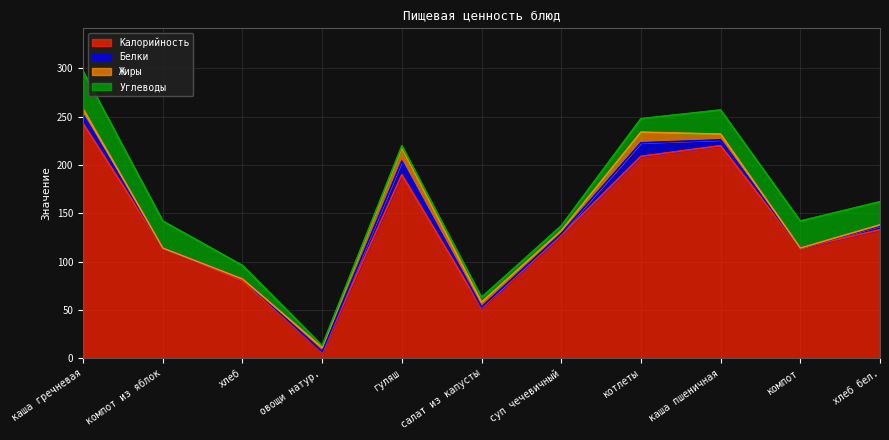

What is the difference between the highest and lowest values at компот?

114